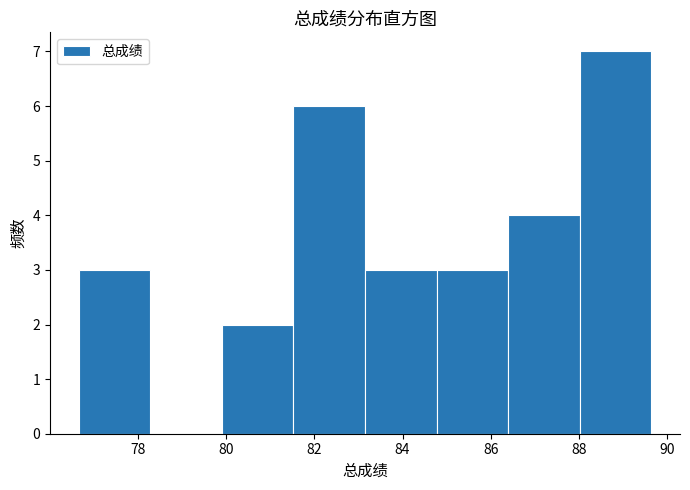

Reading left to right, list every bar in this chart as the range it spans on the x-axis followed by its height. Neither the bar edges nor the heights are printed on the chart, so give them approximately, as read against the axes.

76.6 to 78.2: 3
78.2 to 80.0: 0
80.0 to 81.6: 2
81.6 to 83.2: 6
83.2 to 84.8: 3
84.8 to 86.4: 3
86.4 to 88.0: 4
88.0 to 89.6: 7